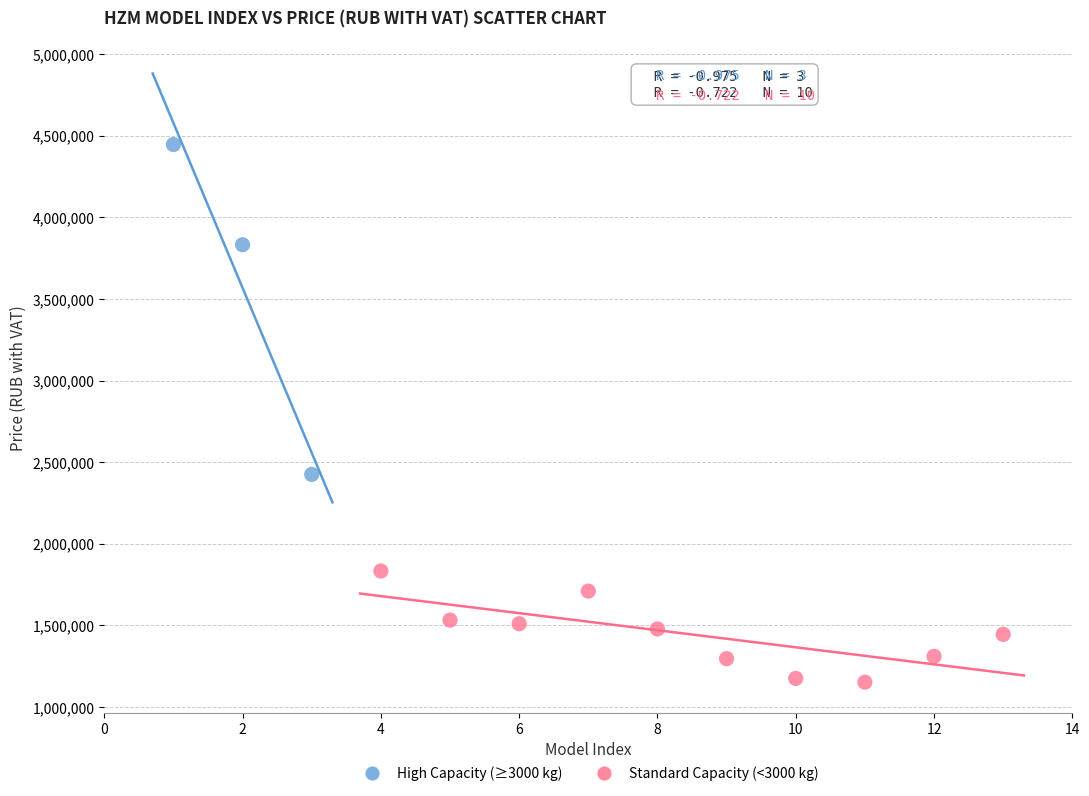

Which series contains the lowest Y value?

Standard Capacity (<3000 kg)